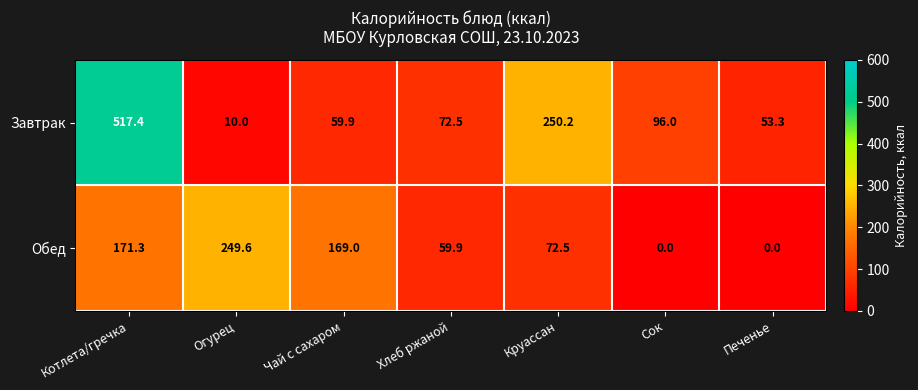

At which category is the sum across all series the highest?

Котлета/гречка